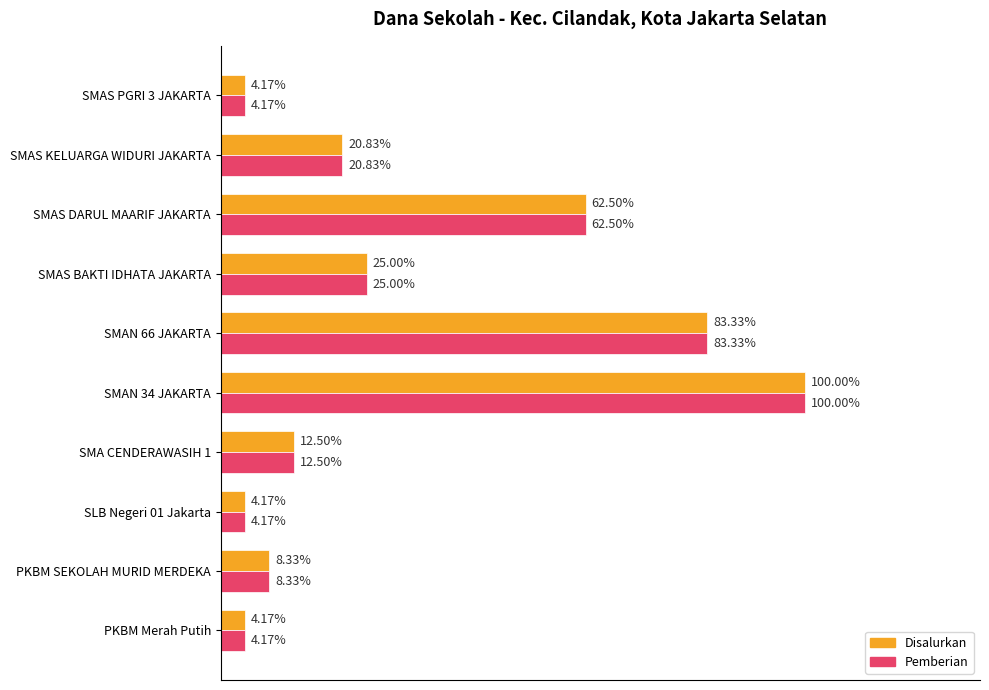

Is the value of Disalurkan at SMAN 66 JAKARTA greater than the value of Pemberian at PKBM Merah Putih?

Yes